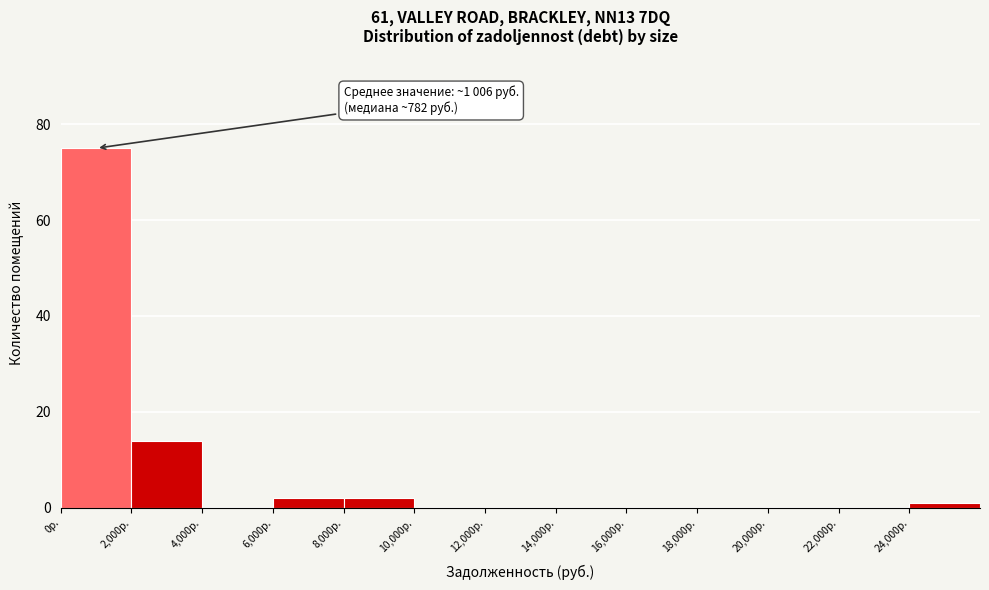

Which range on the x-axis has the tallest bar?

0 to 2000